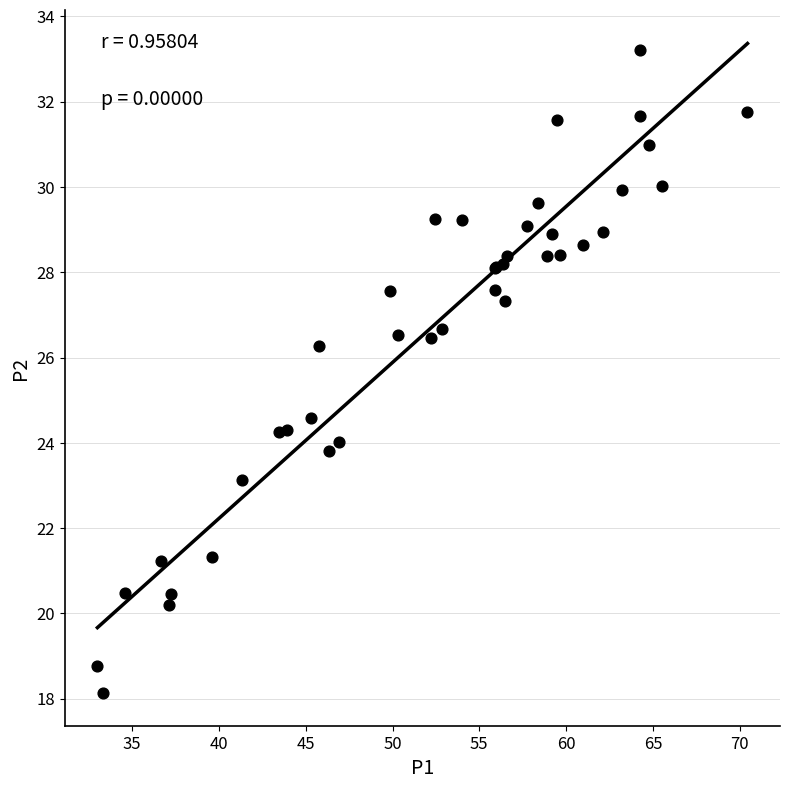

What Y value in the scatter plot is closest to 25?

24.6